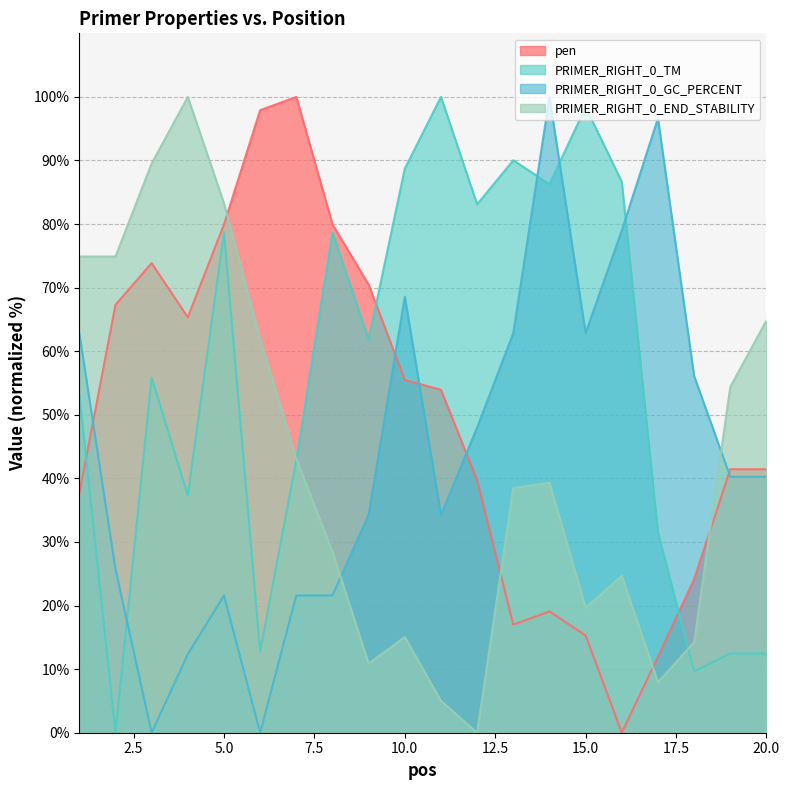

True or false: PRIMER_RIGHT_0_TM and PRIMER_RIGHT_0_GC_PERCENT intersect in this chart.

True